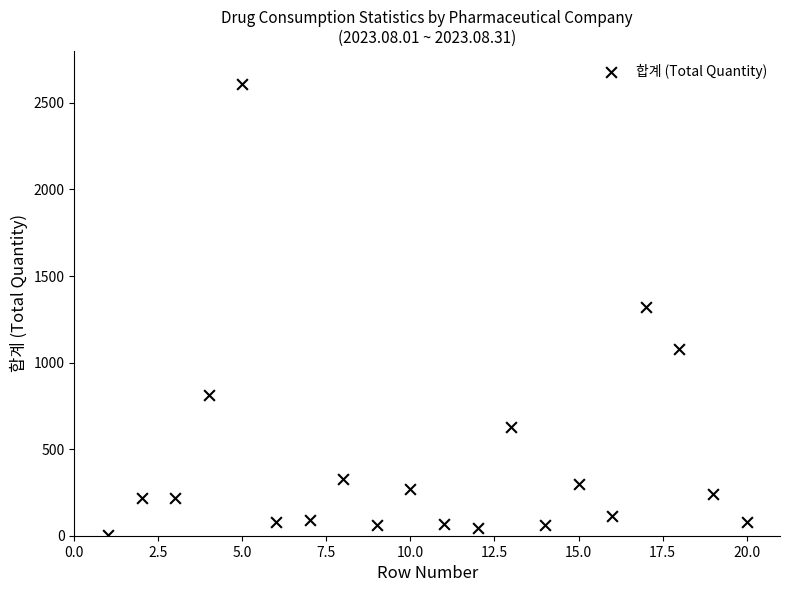

What is the range of Y values (max minus min)?

2606